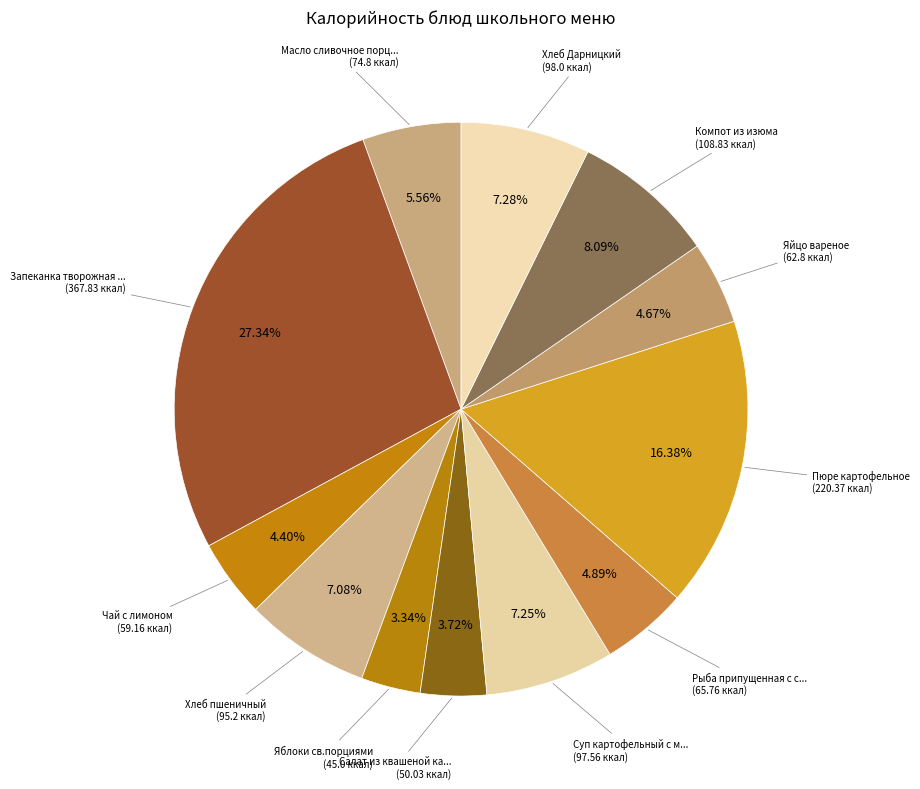

How many segments does this pie chart have?

12